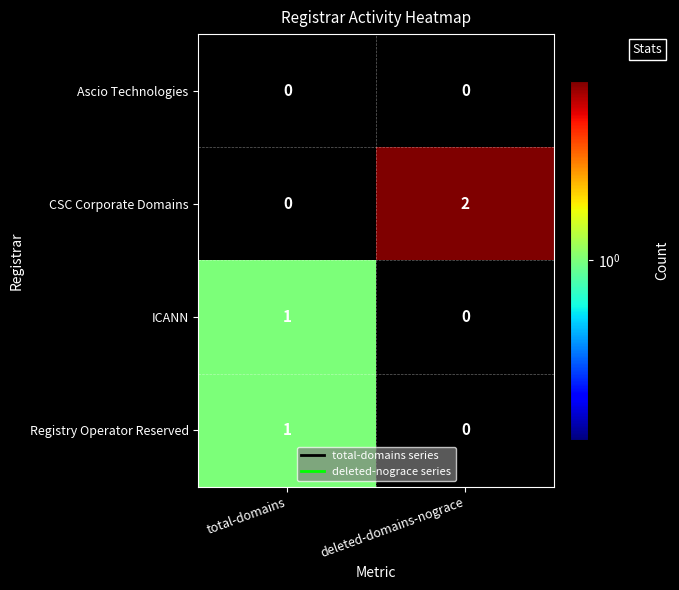

Reading left to right, what are all the values shown in this chart?

Ascio Technologies: total-domains=0	deleted-domains-nograce=0
CSC Corporate Domains: total-domains=0	deleted-domains-nograce=2
ICANN: total-domains=1	deleted-domains-nograce=0
Registry Operator Reserved: total-domains=1	deleted-domains-nograce=0